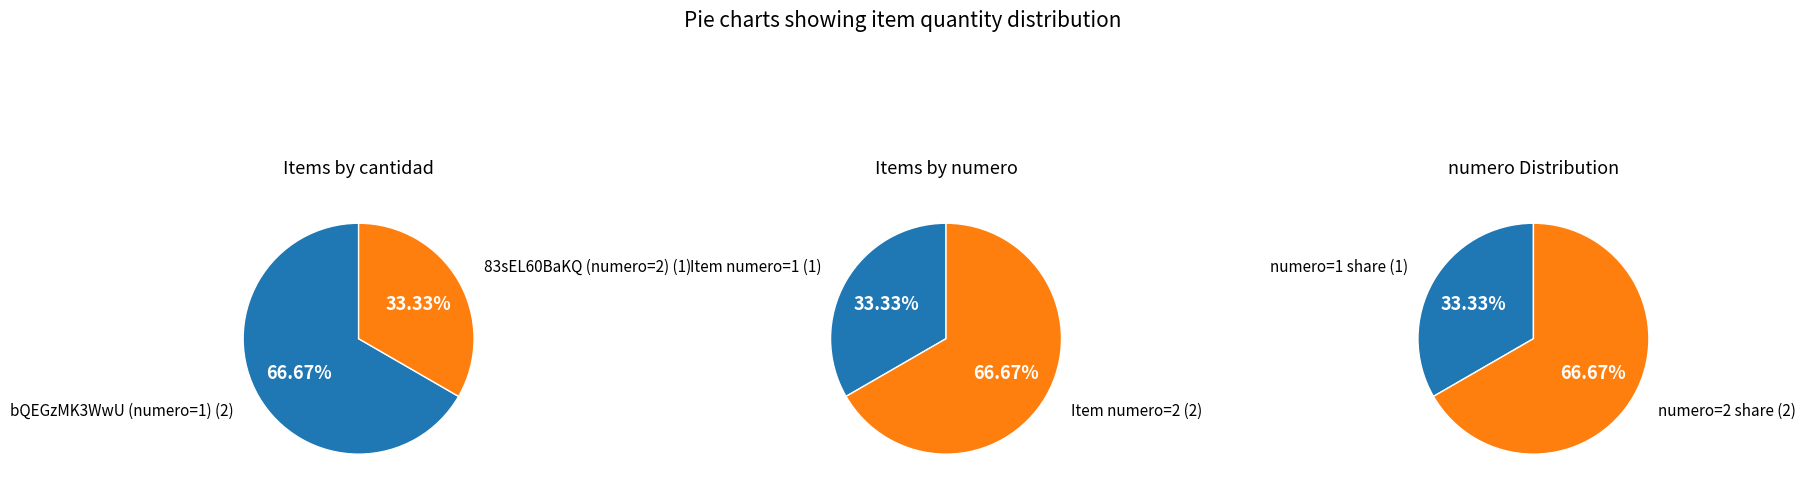

Which slice is the smallest?

83sEL60BaKQ%3D